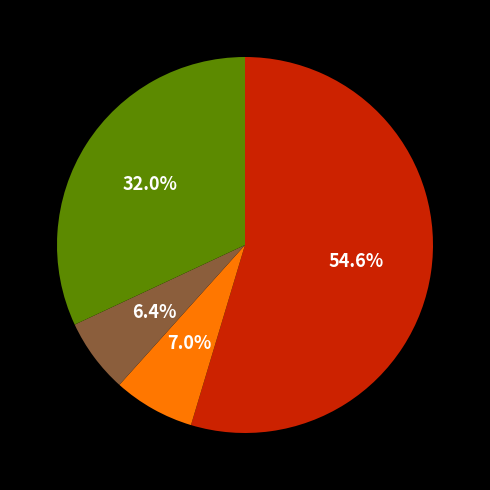

Does any single category account for the majority?

Yes